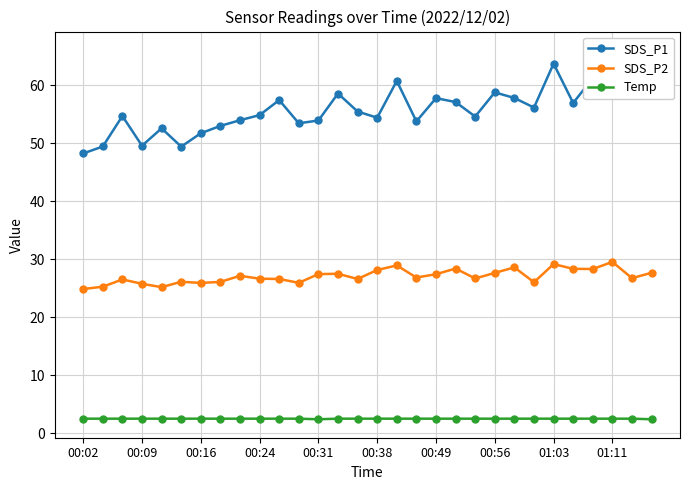

True or false: SDS_P2 and Temp intersect in this chart.

False